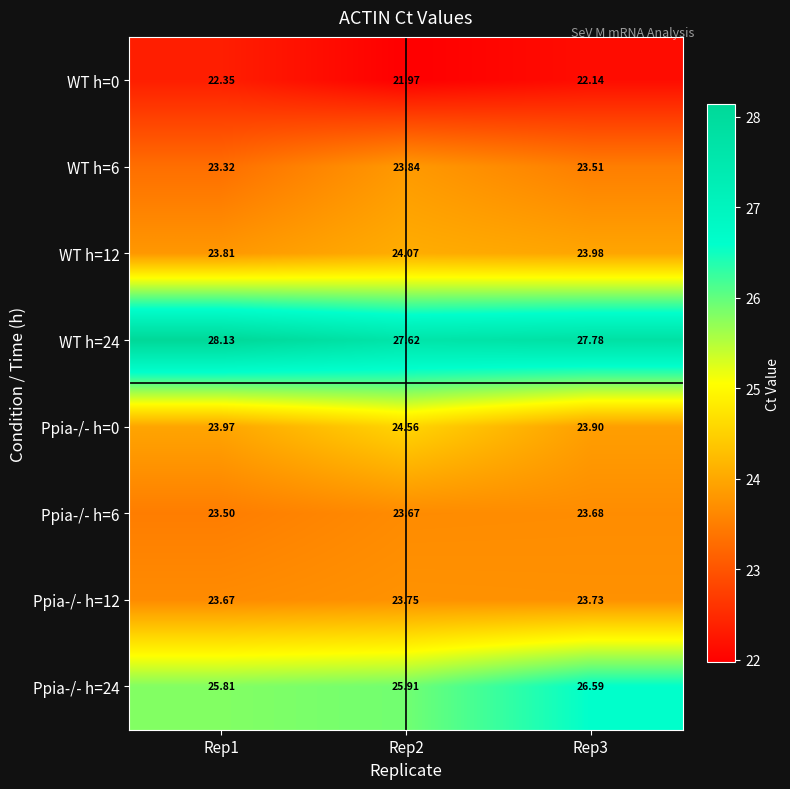

Is the value of Ppia-/- h=0 at Rep2 greater than the value of WT h=6 at Rep2?

Yes